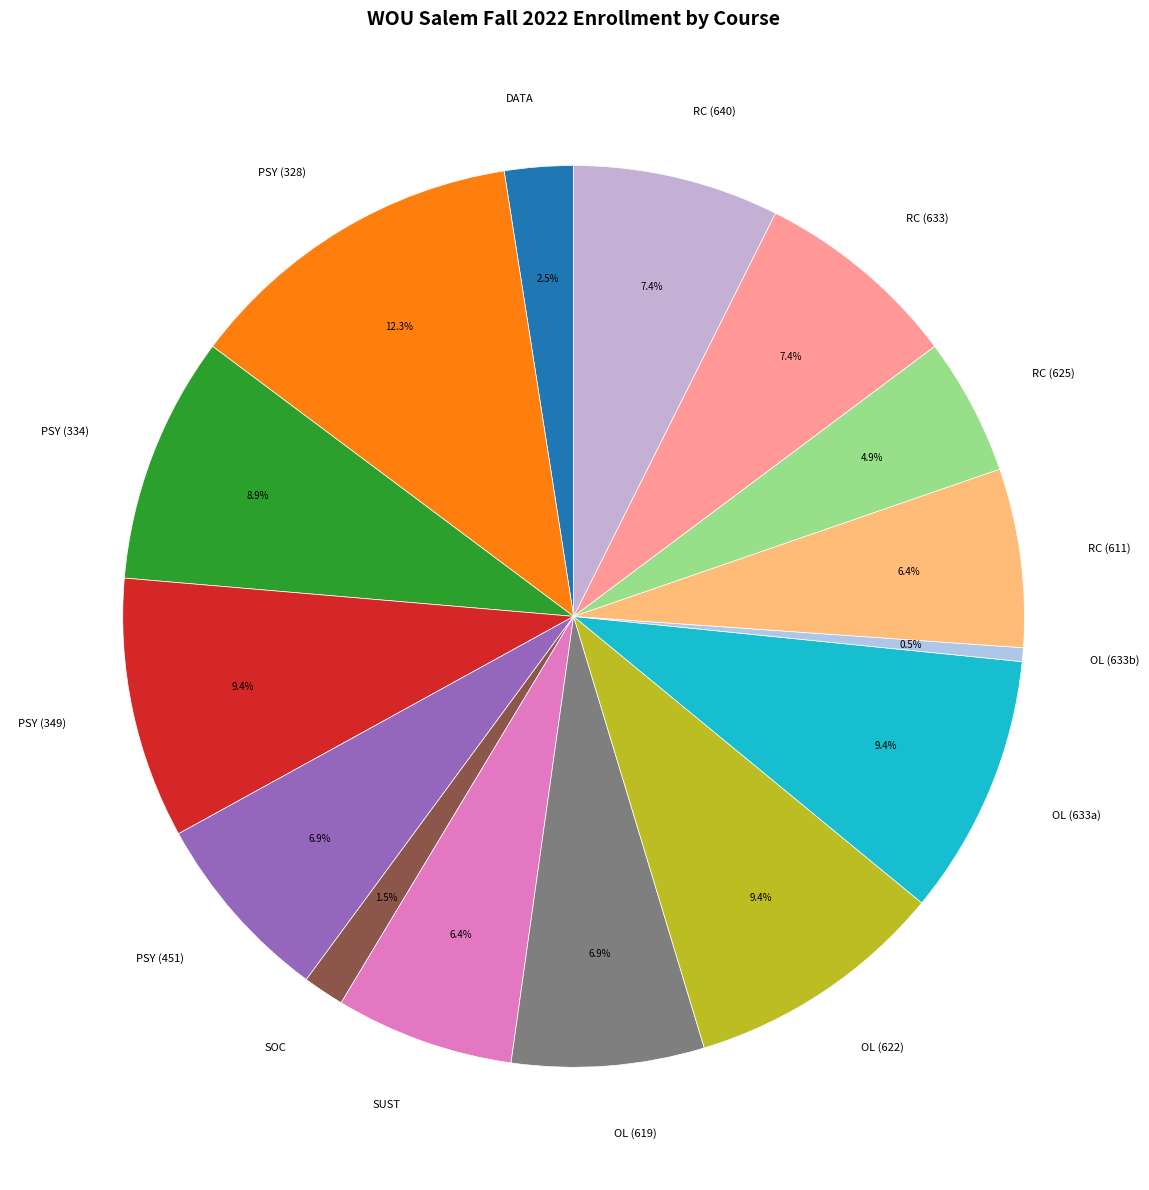

How many slices are in this pie chart?

15